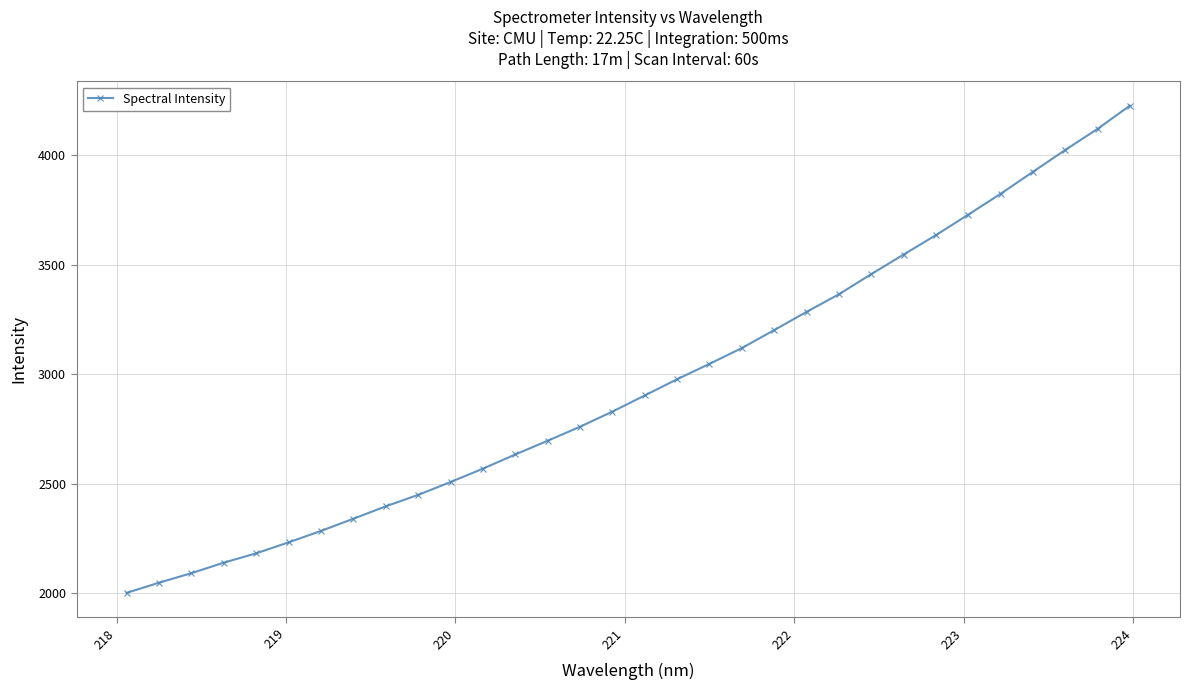

What is the value of the 9th point from the left?

2396.1